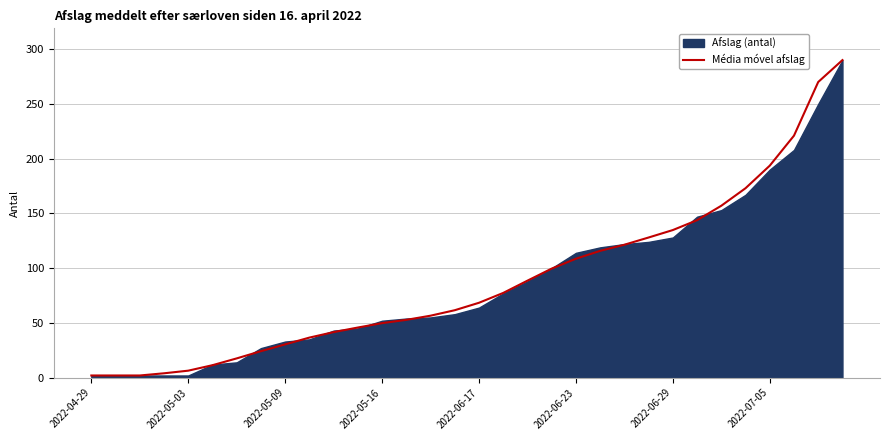

What is the minimum value shown in the chart?

2.0